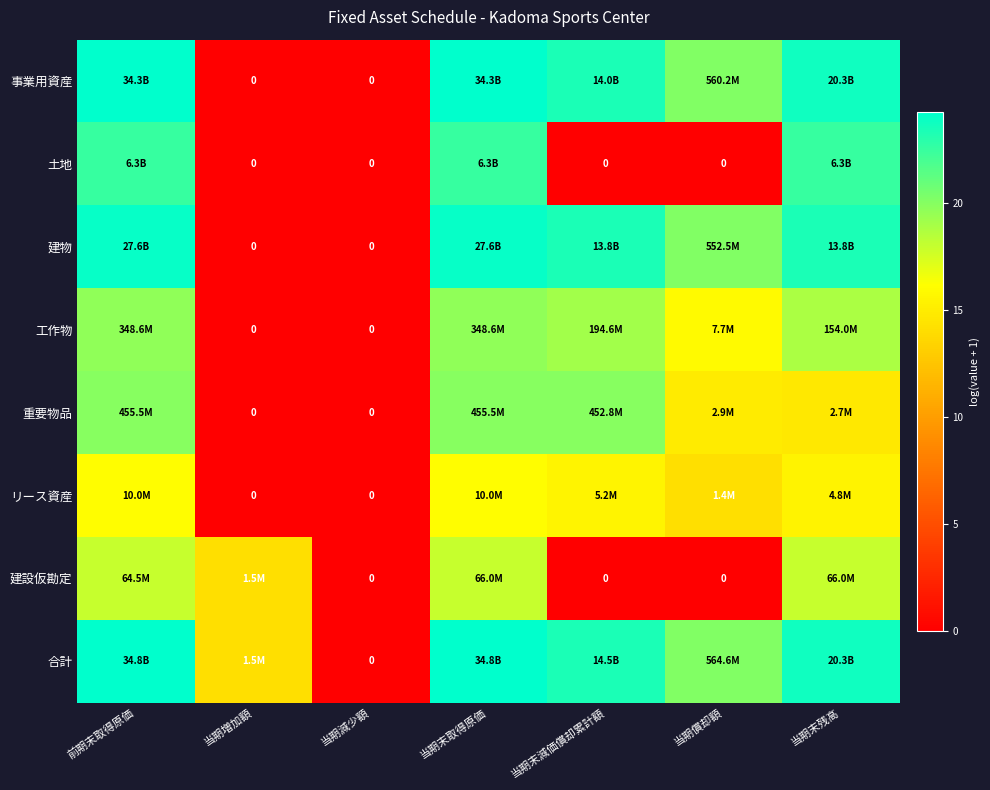

At which label does 重要物品 first exceed 14?

前期末取得原価